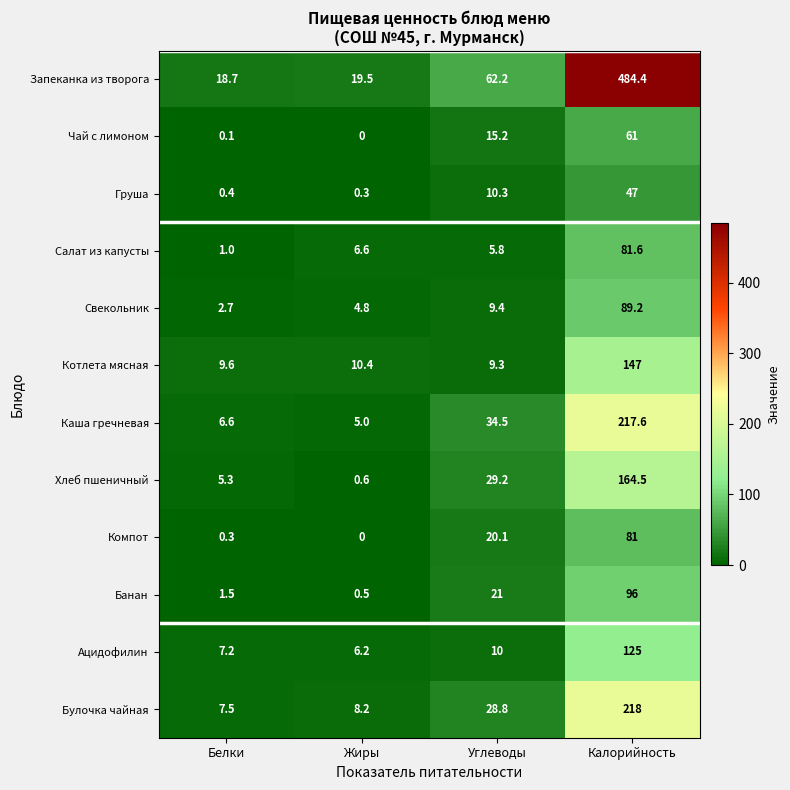

What is the difference between the Банан values at Калорийность and Белки?

94.5